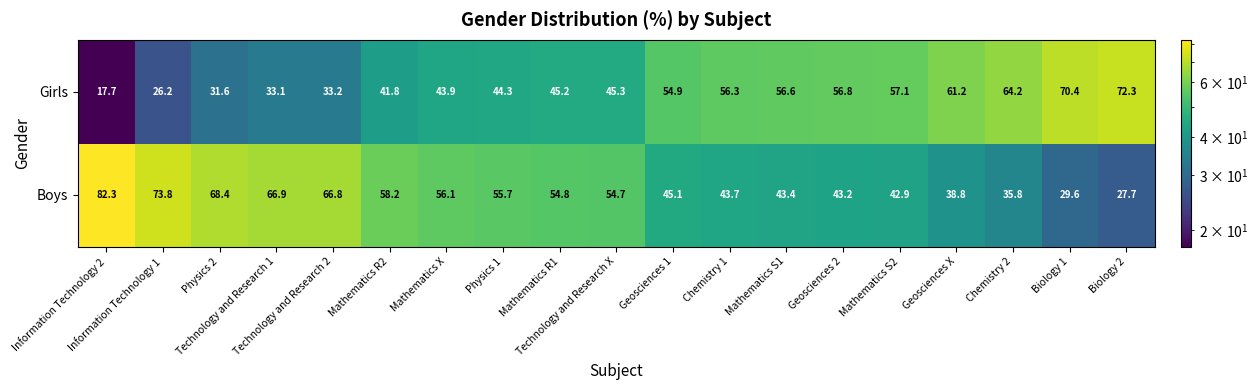

Rank the series by their average value, from highest to lowest.

Boys, Girls